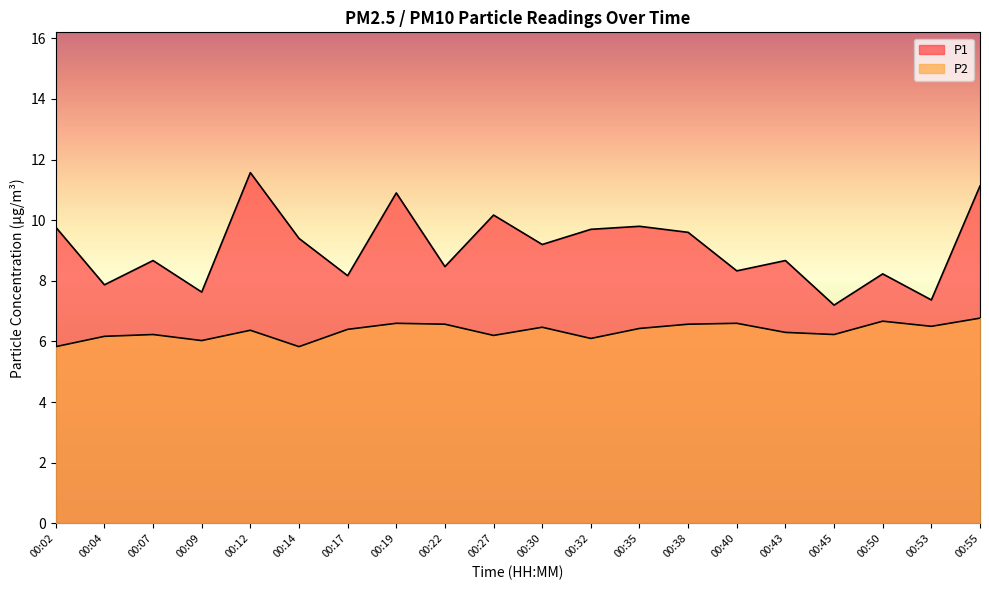

Reading left to right, what are all the values shown in this chart?

P1: 00:02=9.8	00:04=7.9	00:07=8.7	00:09=7.6	00:12=11.6	00:14=9.4	00:17=8.2	00:19=10.9	00:22=8.5	00:27=10.2	00:30=9.2	00:32=9.7	00:35=9.8	00:38=9.6	00:40=8.3	00:43=8.7	00:45=7.2	00:50=8.2	00:53=7.4	00:55=11.1
P2: 00:02=5.8	00:04=6.2	00:07=6.2	00:09=6.0	00:12=6.4	00:14=5.8	00:17=6.4	00:19=6.6	00:22=6.6	00:27=6.2	00:30=6.5	00:32=6.1	00:35=6.4	00:38=6.6	00:40=6.6	00:43=6.3	00:45=6.2	00:50=6.7	00:53=6.5	00:55=6.8